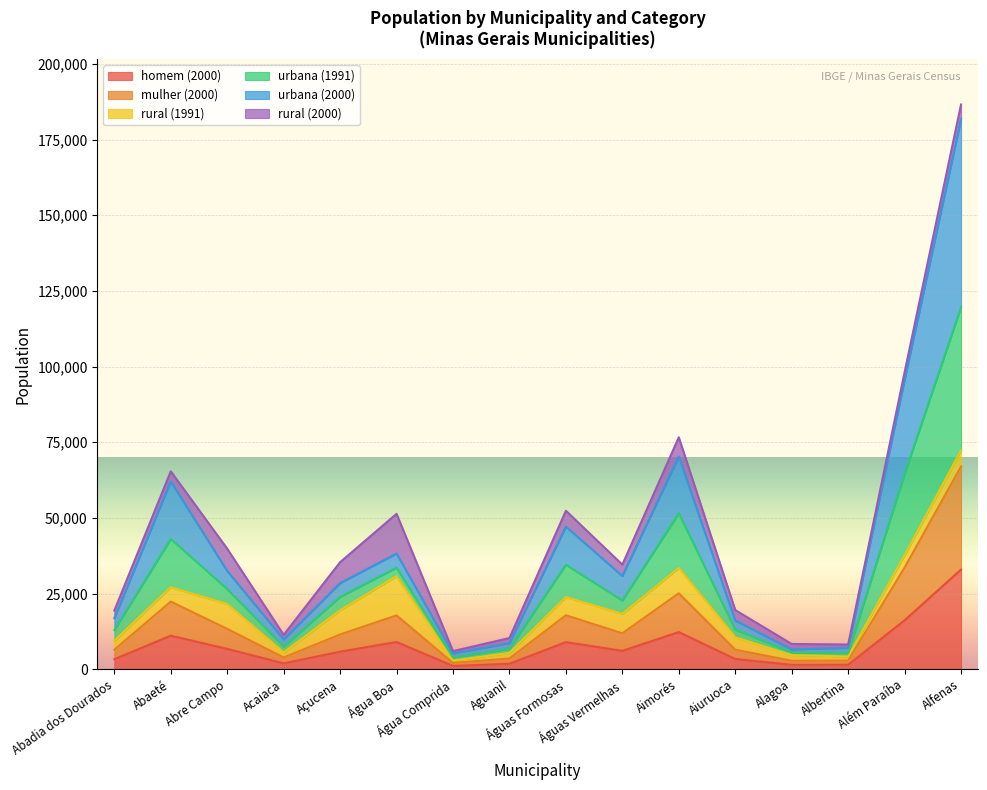

Where does the homem (2000) series first go above 6091?

Abaeté